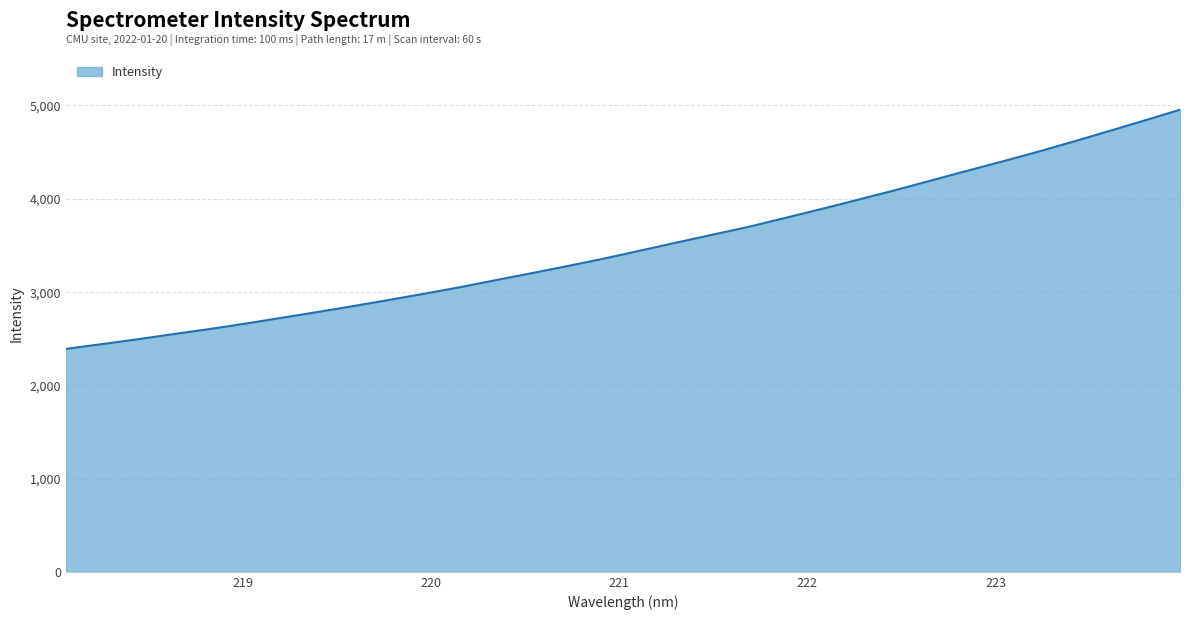

How many lines are shown in the chart?

1